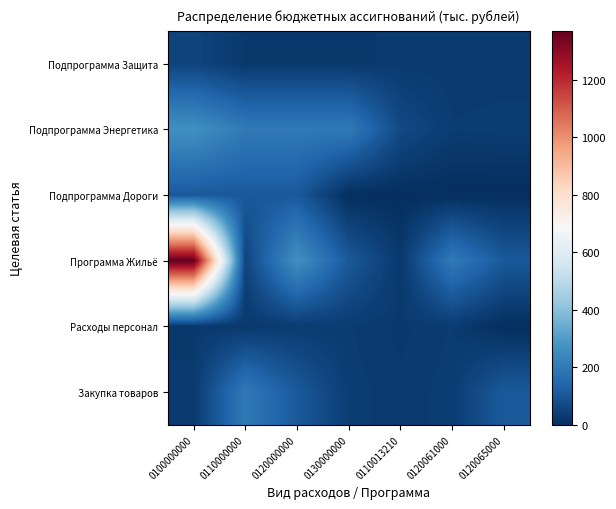

What is the difference between the highest and lowest values at 0120061000?

199.2